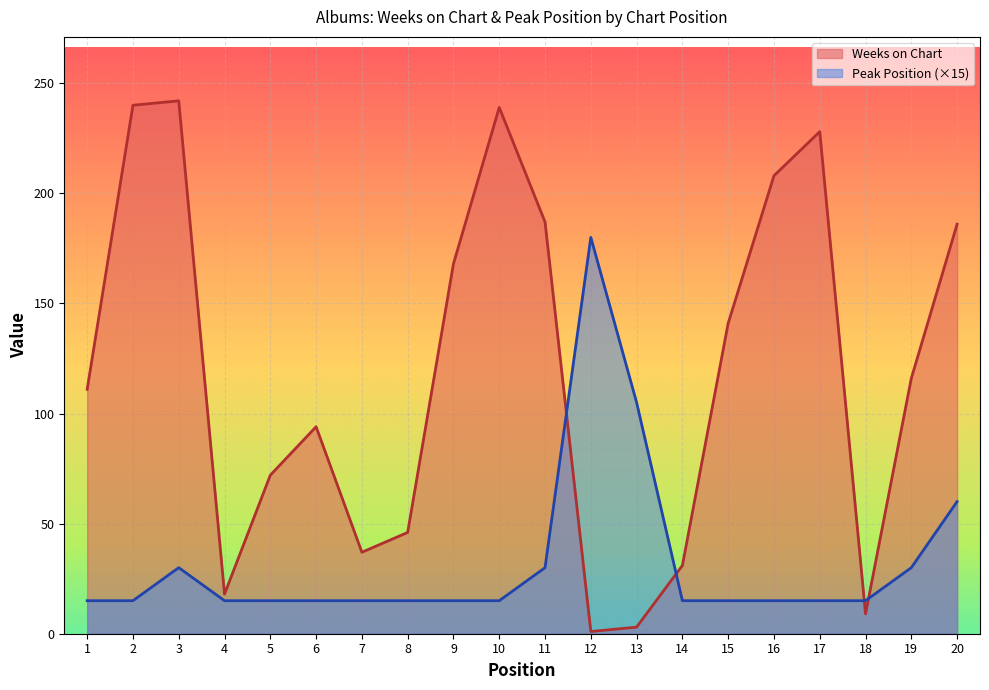

Reading left to right, extract all data points from this chart.

Weeks on Chart: 111	240	242	18	72	94	37	46	168	239	187	1	3	31	141	208	228	9	116	186
Peak Position: 15	15	30	15	15	15	15	15	15	15	30	180	105	15	15	15	15	15	30	60